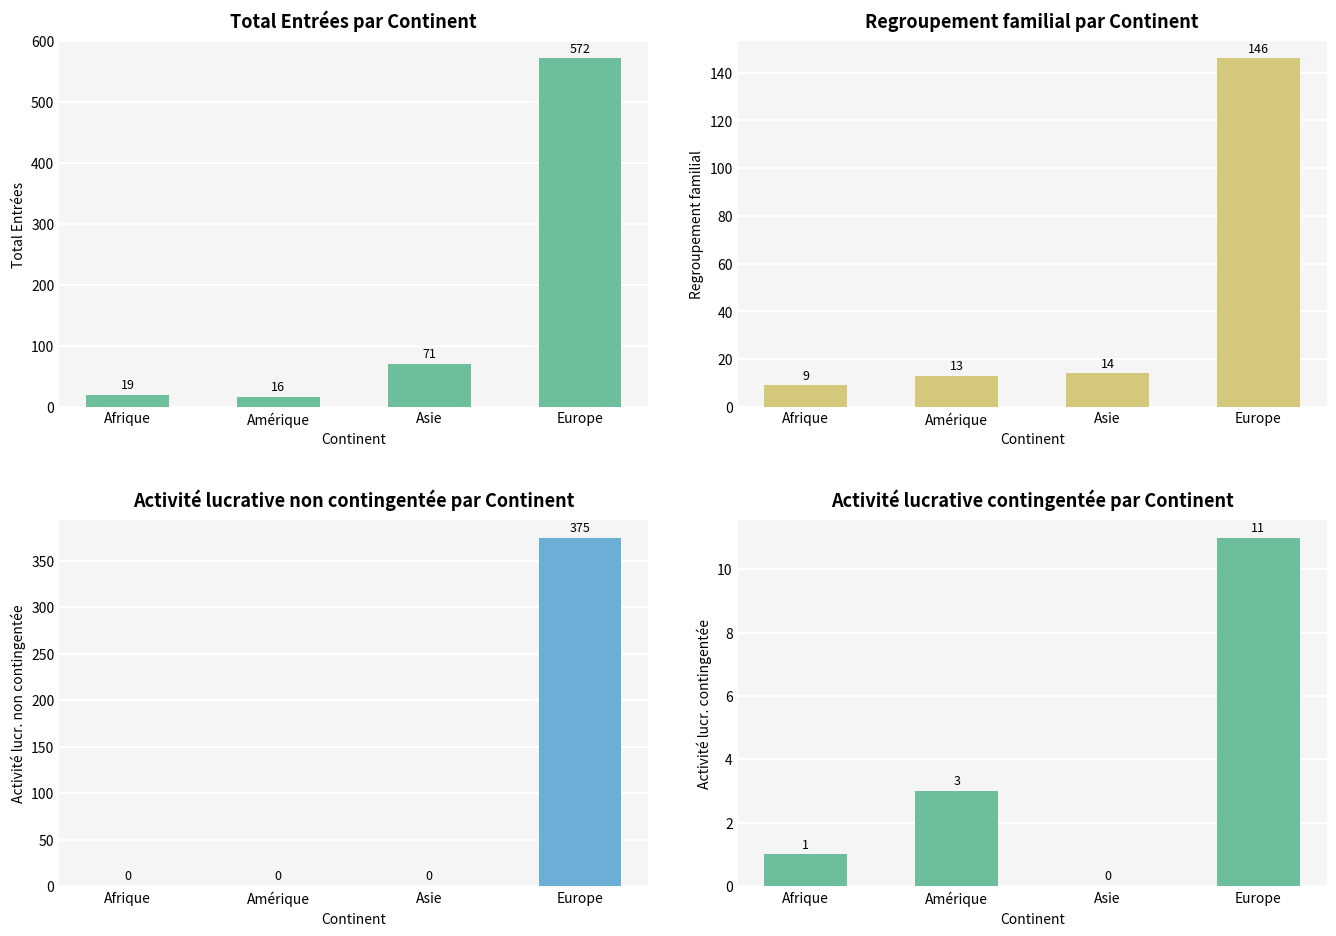

What is the label of the 2nd bar from the left?

Amérique